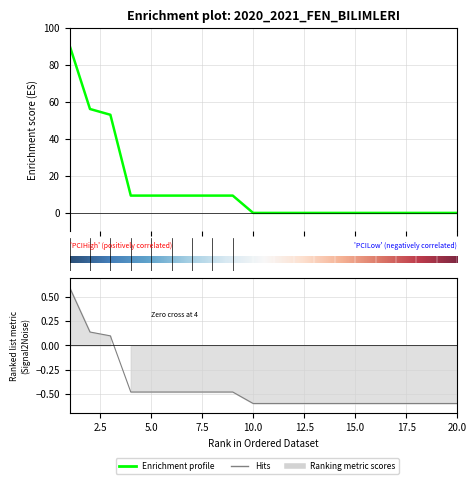

How many lines are shown in the chart?

2